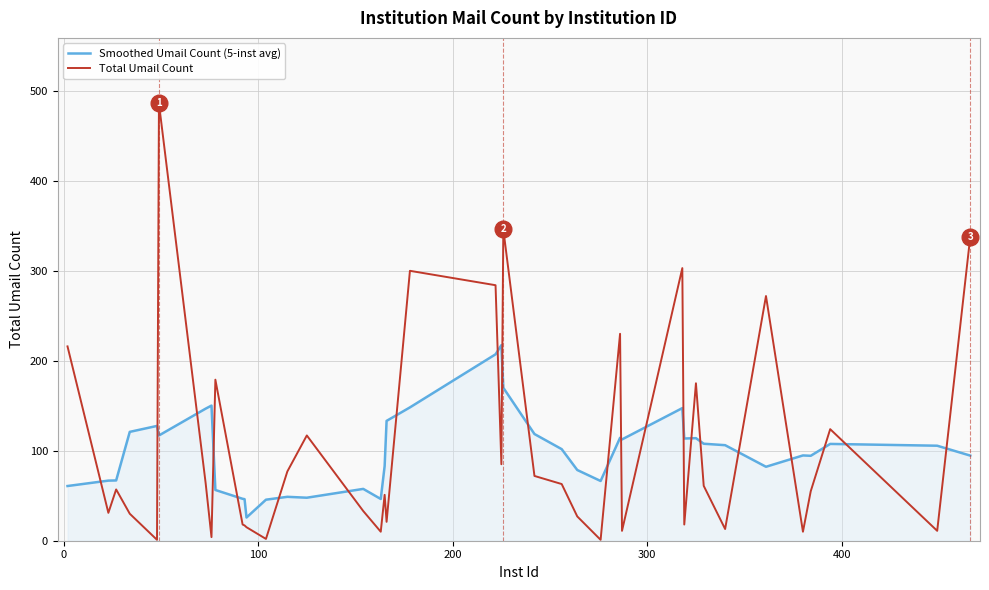

What is the difference between the maximum and second lowest values in the Smoothed Umail Count (5-inst avg) series?

171.8